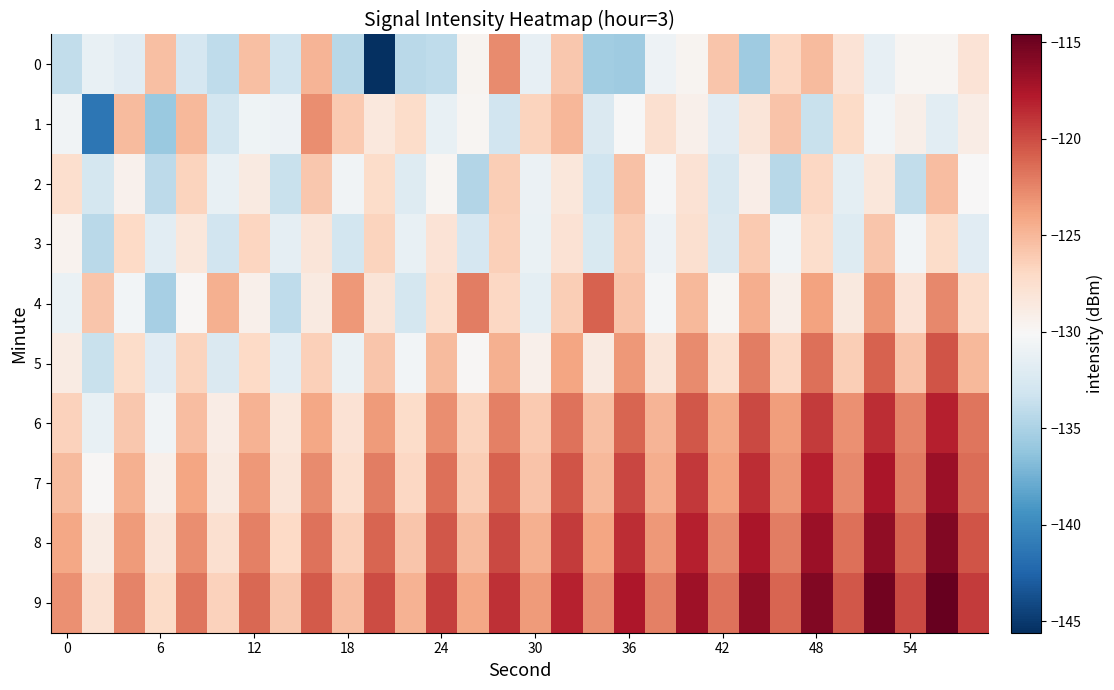

At which category is the sum across all series the highest?

28